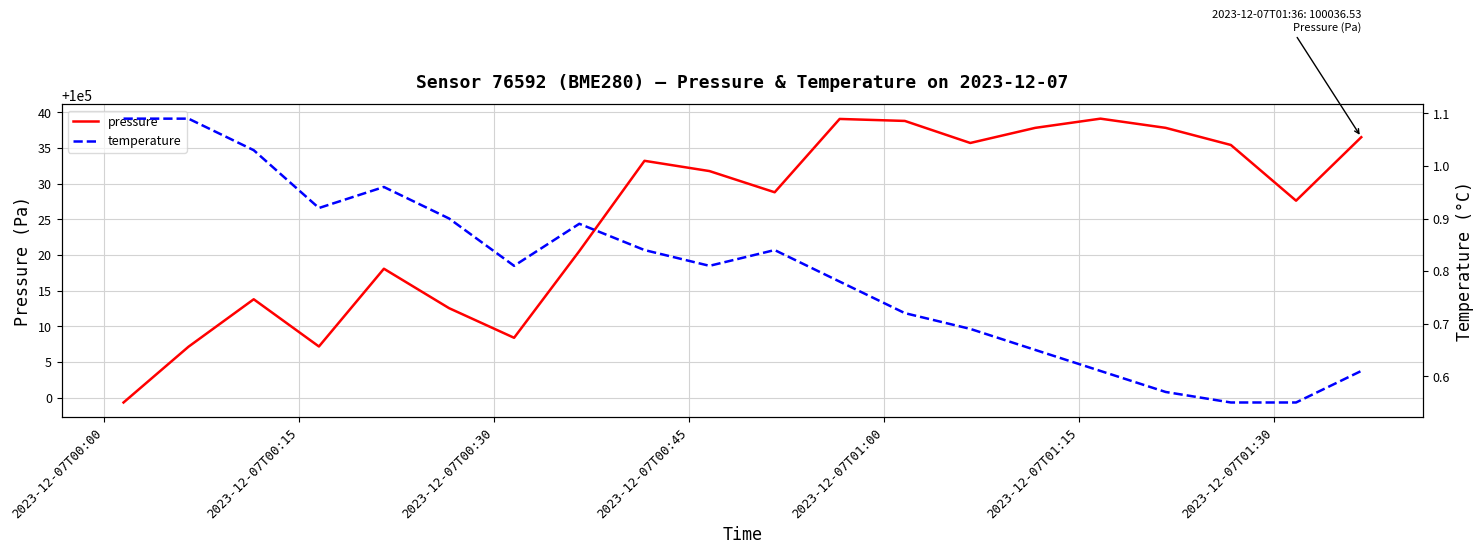

What is the lowest value of the pressure series?

99999.3